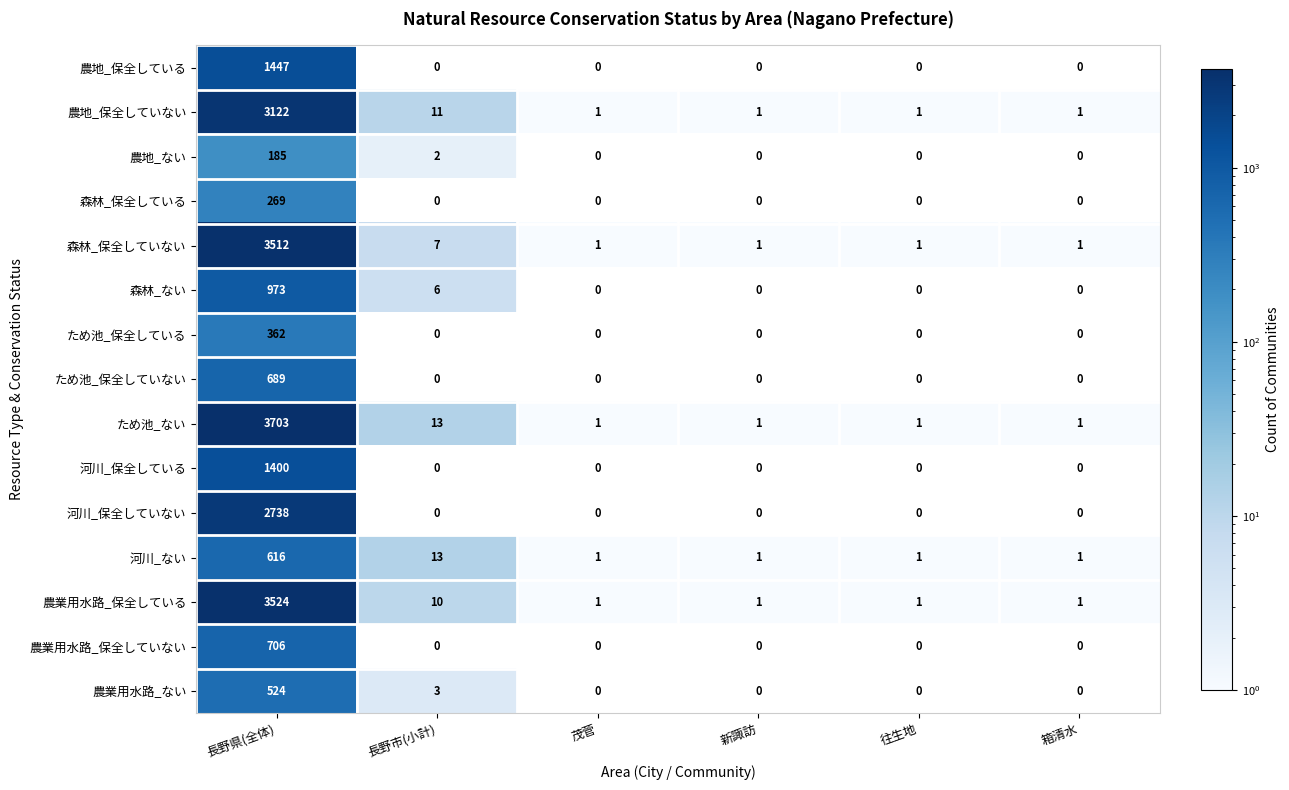

Which series has the largest total across all categories?

ため池_ない